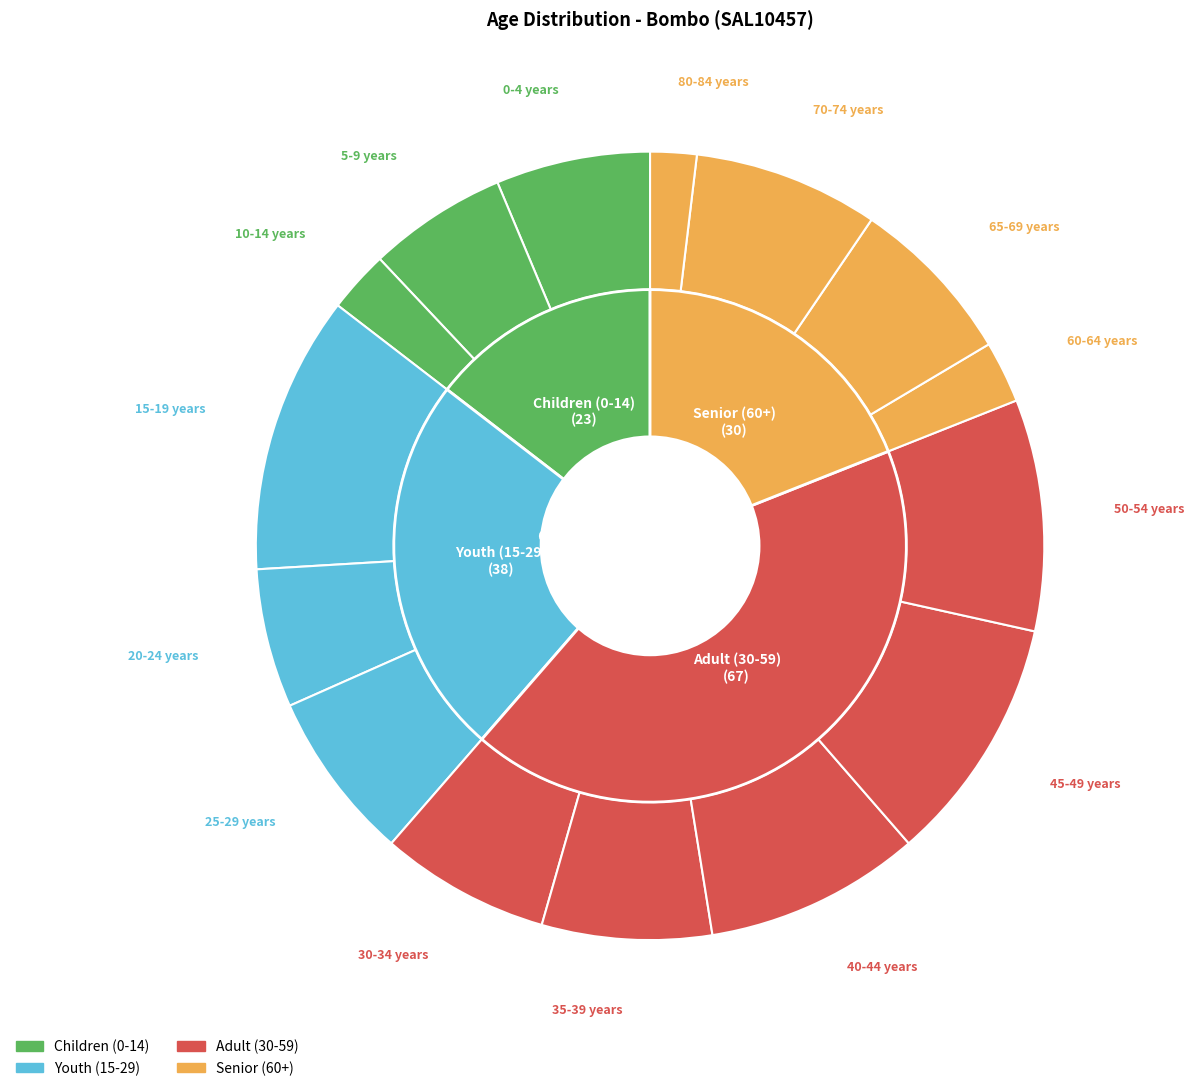

What is the total percentage of 10-14 years and 0-4 years?

8.9%